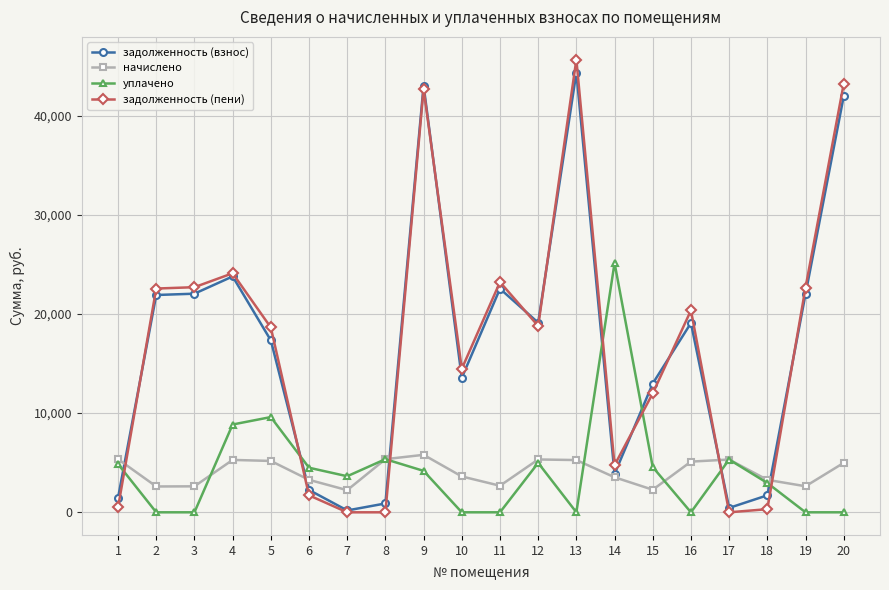

The value of задолженность (взнос) at 2 is 21908.5. True or false?

True